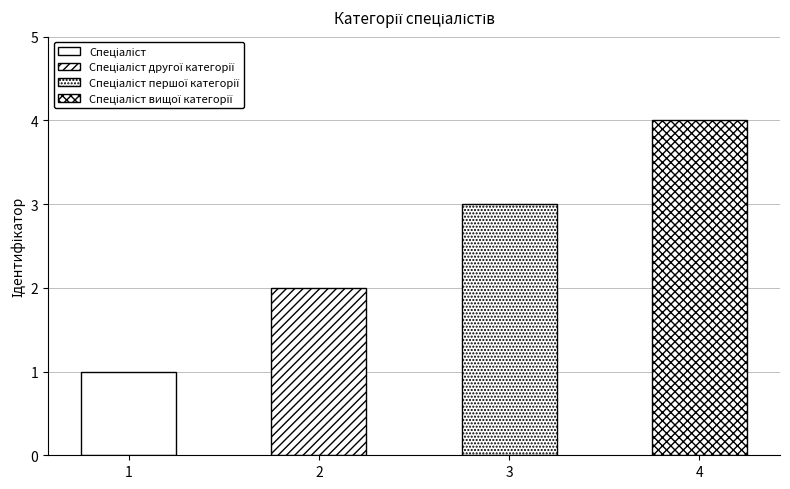

Which label corresponds to the largest value in the chart?

4